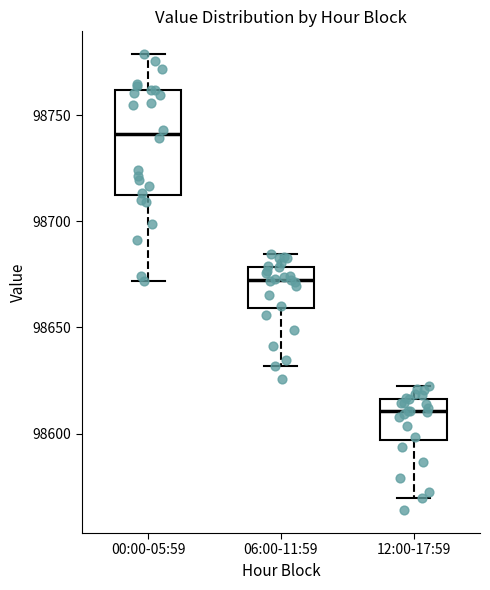

Which box has the highest median line?

00:00-05:59